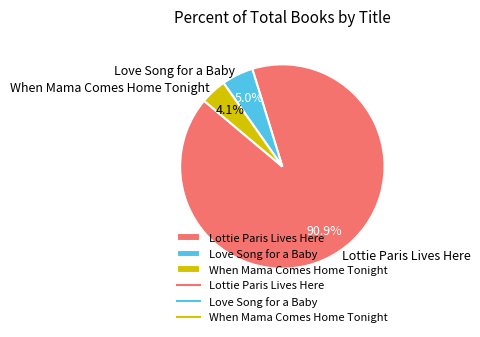

Which slice represents more than half of the pie?

Lottie Paris Lives Here